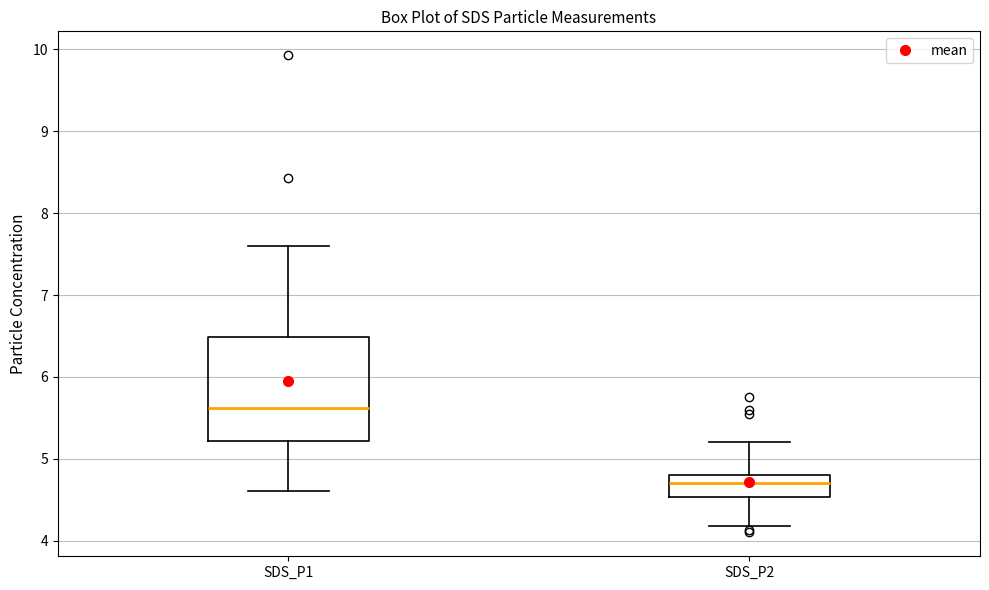

Which box's median line is the lowest?

SDS_P2